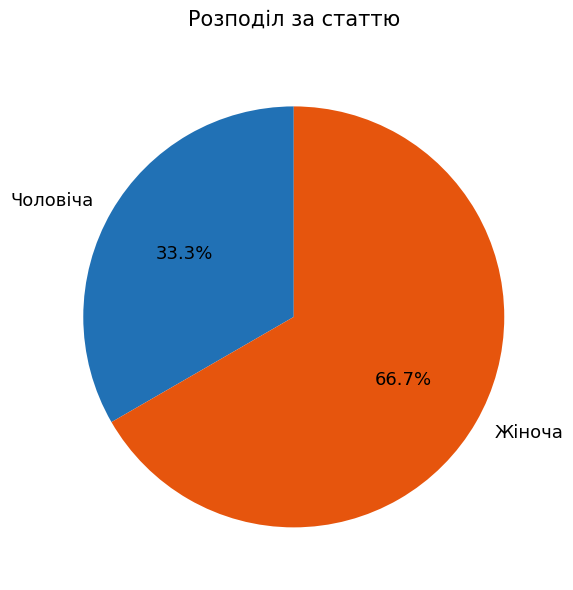

What is the ratio of the value at Жіноча to the value at Чоловіча?

2.0